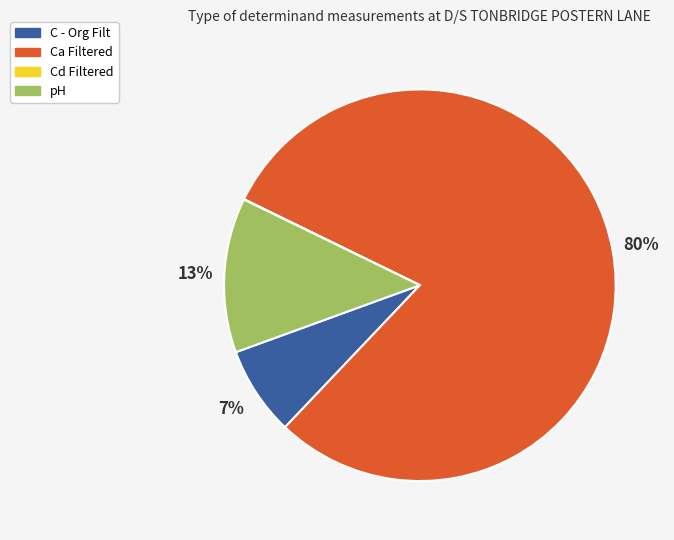

To the nearest percent, what is the average slice percentage?

25%